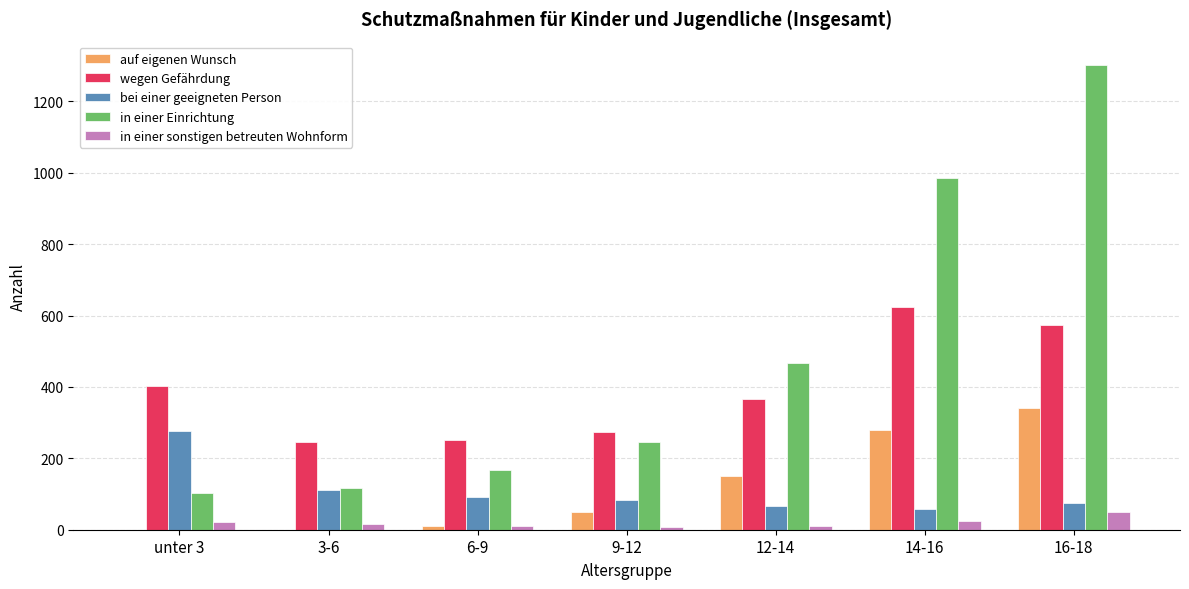

Which category has the highest value across all series?

16-18